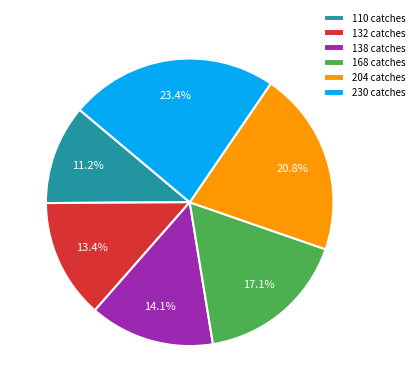

What is the largest slice in the pie chart?

230 catches